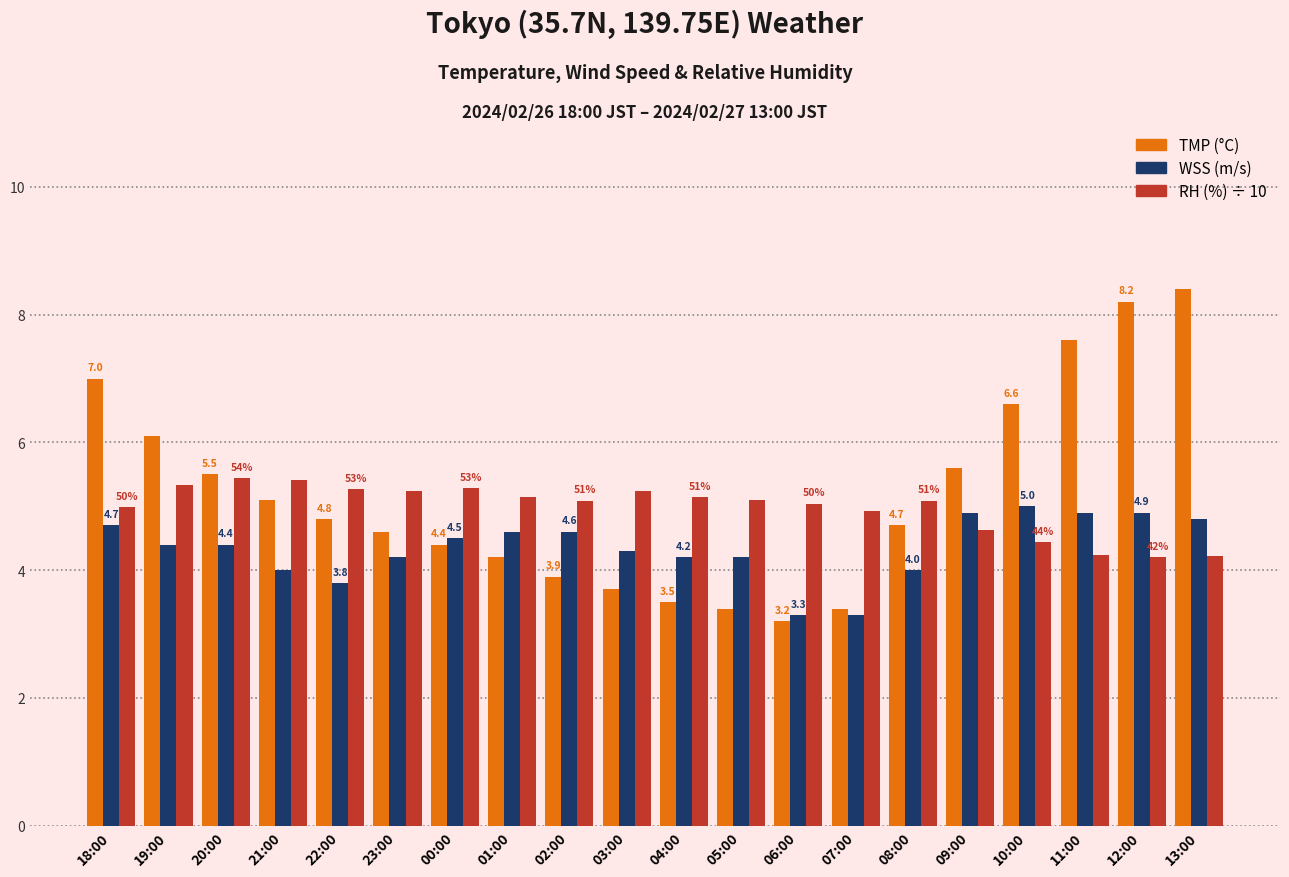

What is the greatest value displayed?

8.4